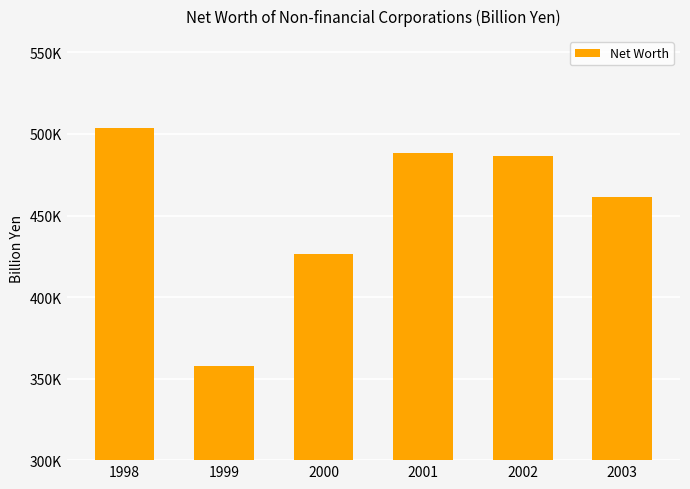

Rank the categories by value from highest to lowest.

1998, 2001, 2002, 2003, 2000, 1999